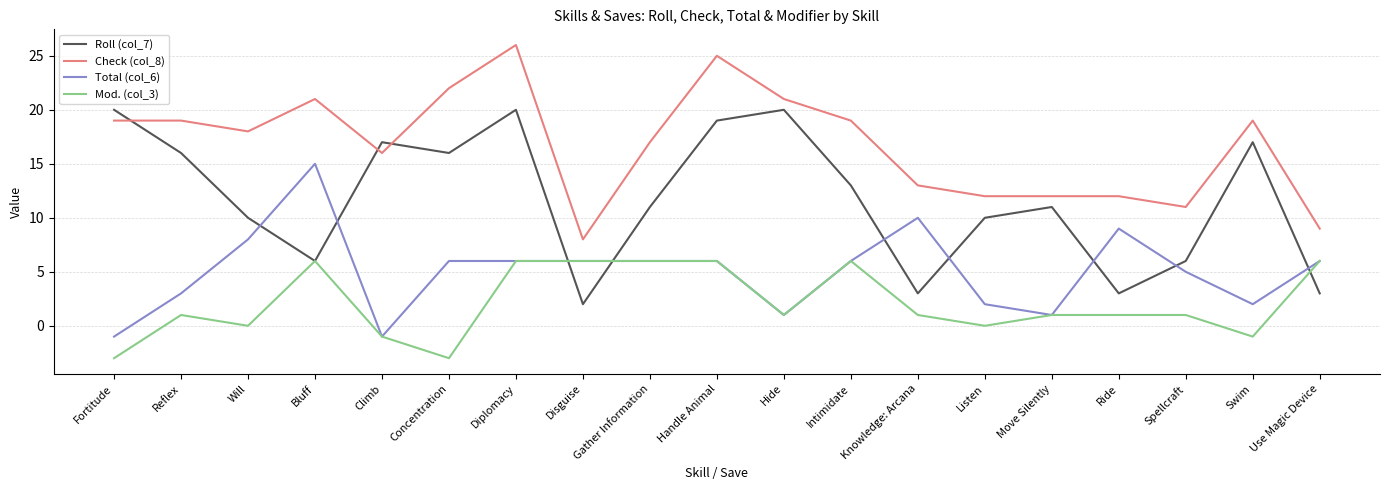

At which category does Mod. (col_3) reach its first local valley?

Will